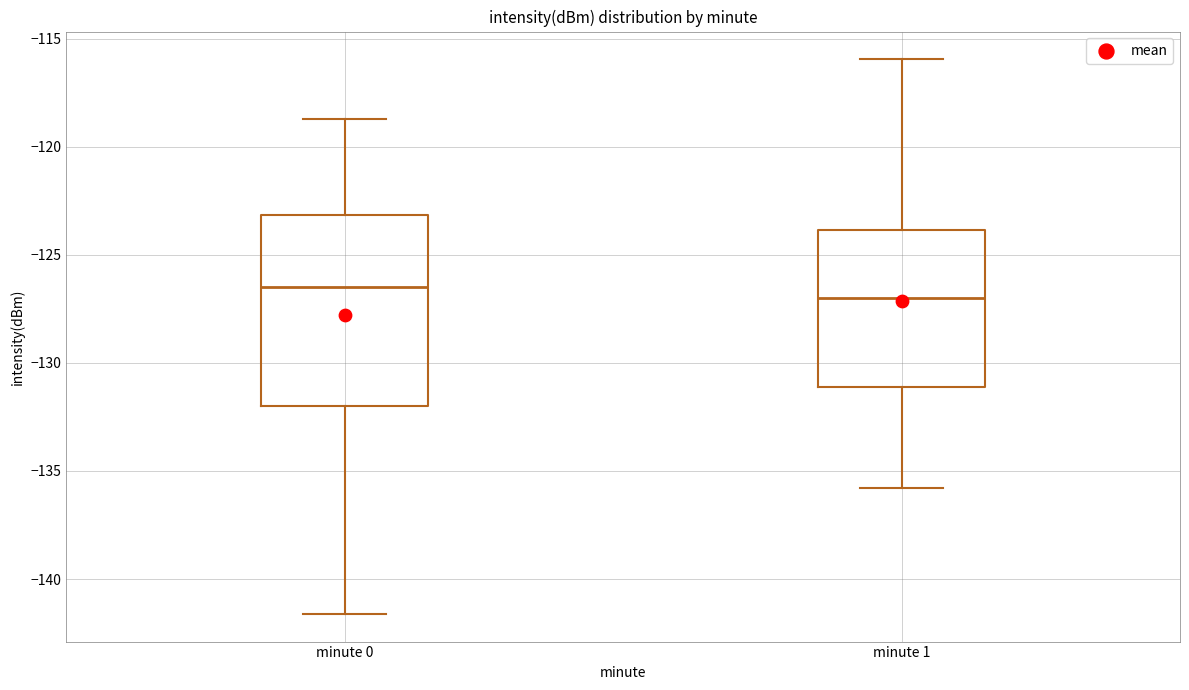

Reading left to right, transcribe this box plot: for each box, give where its median line is, the range the box spans, and where its two whiskers end, as read against the y-axis. The values are not printed on the chart, so give them approximately, as read against the axis.

minute 0: median -126.5, box -132.0 to -123.0, whiskers -141.5 to -118.5
minute 1: median -127.0, box -131.0 to -124.0, whiskers -136.0 to -116.0